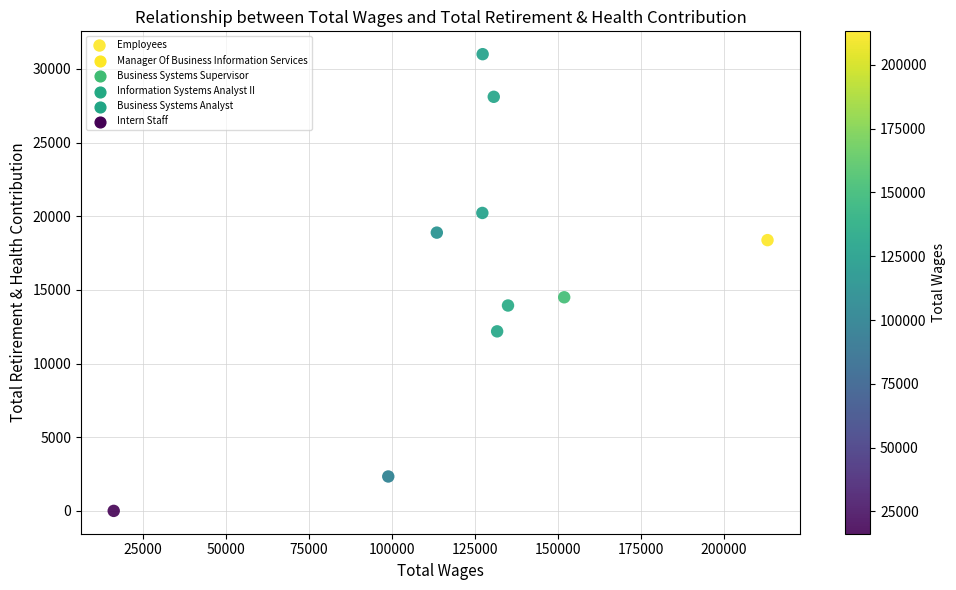

What Y value in the scatter plot is closest to 15501?

14500